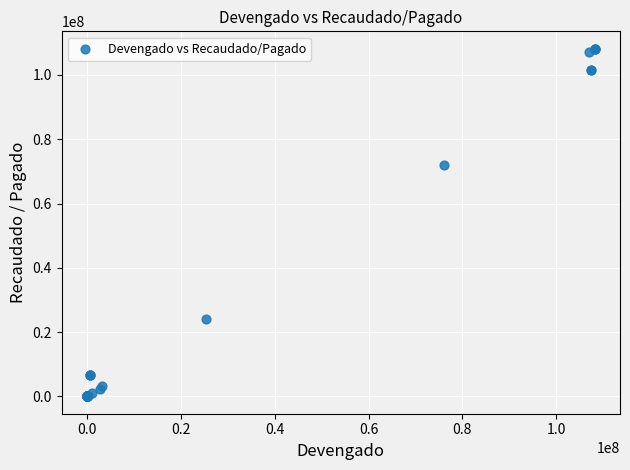

What Y value in the scatter plot is closest to 54089049?

71919679.8